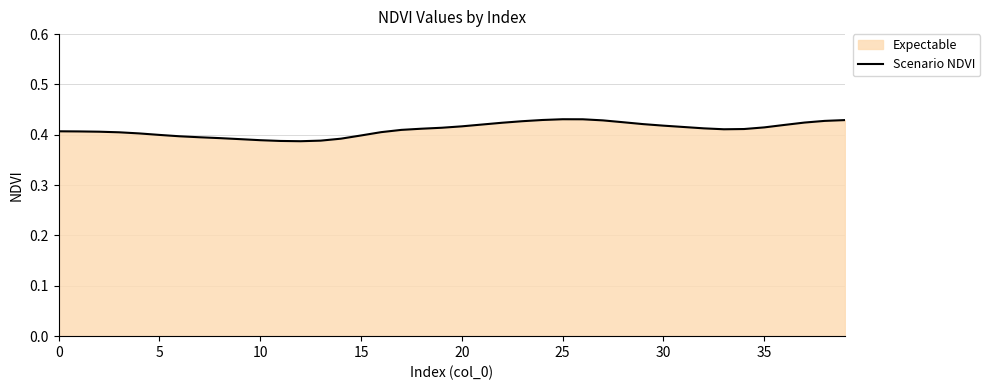

What is the greatest value displayed?

0.4